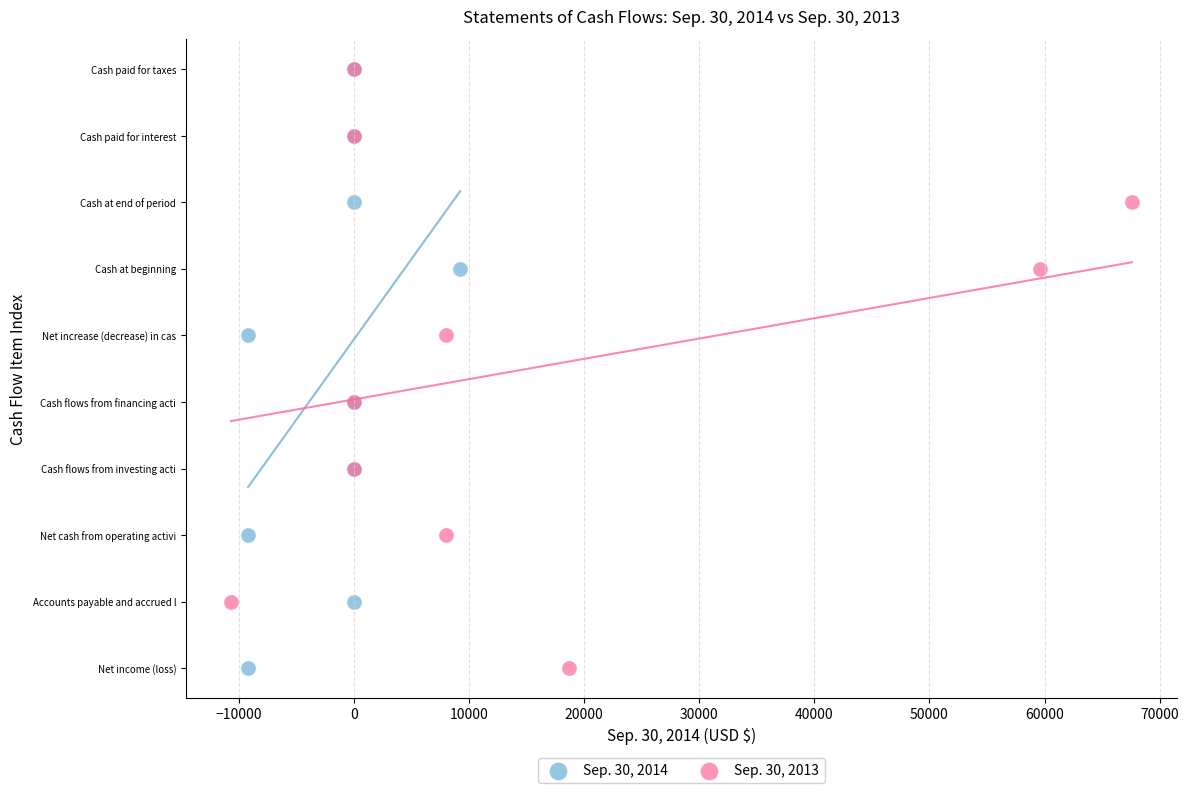

What are all the series names shown in the legend?

Sep. 30, 2014, Sep. 30, 2013